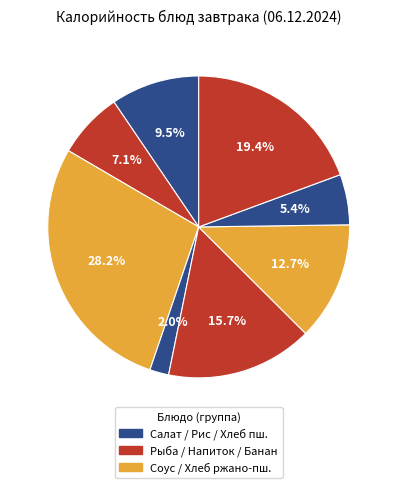

How many slices are in this pie chart?

8